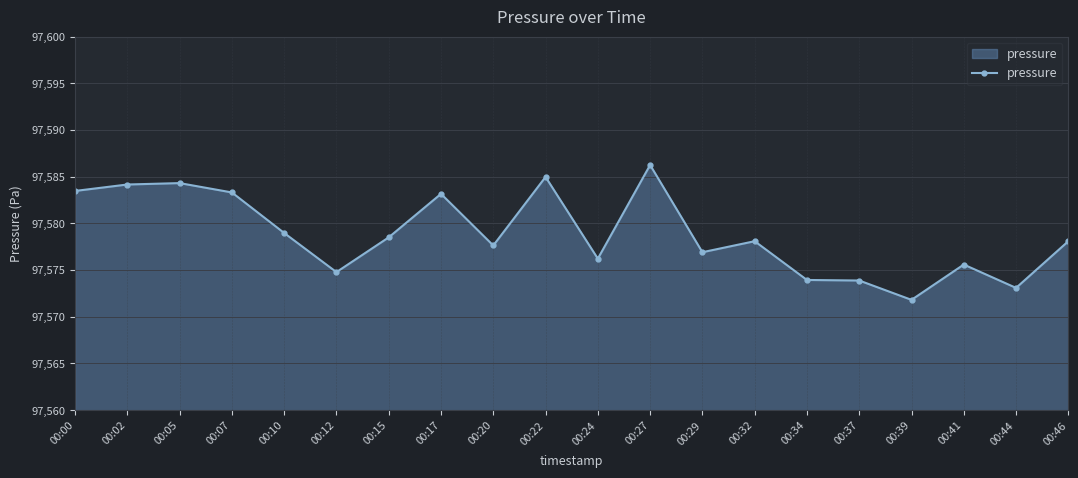

At which category does the chart reach its minimum across all series?

00:39